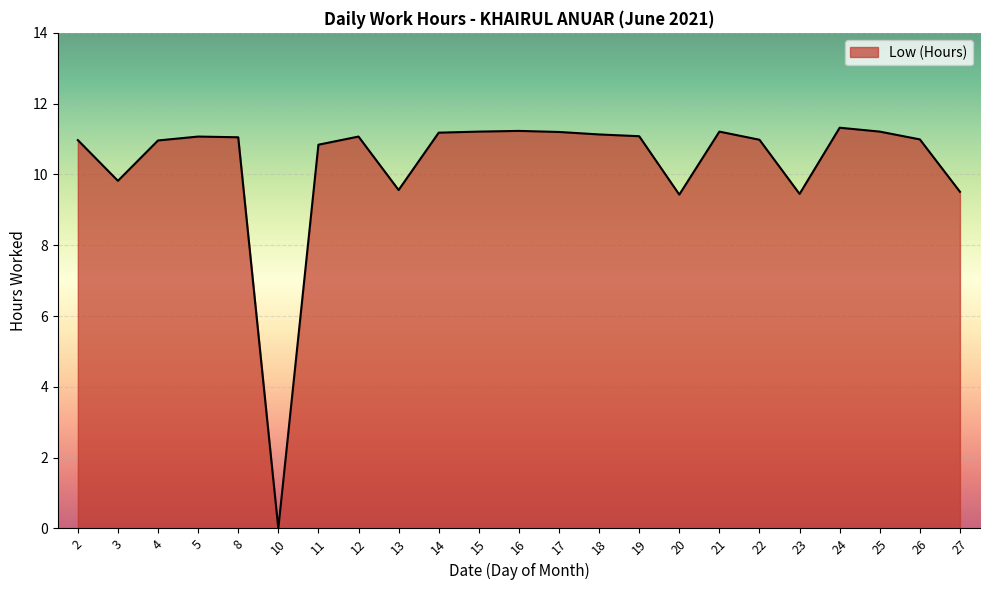

The chart shows a value of 11.2 at 17. True or false?

True